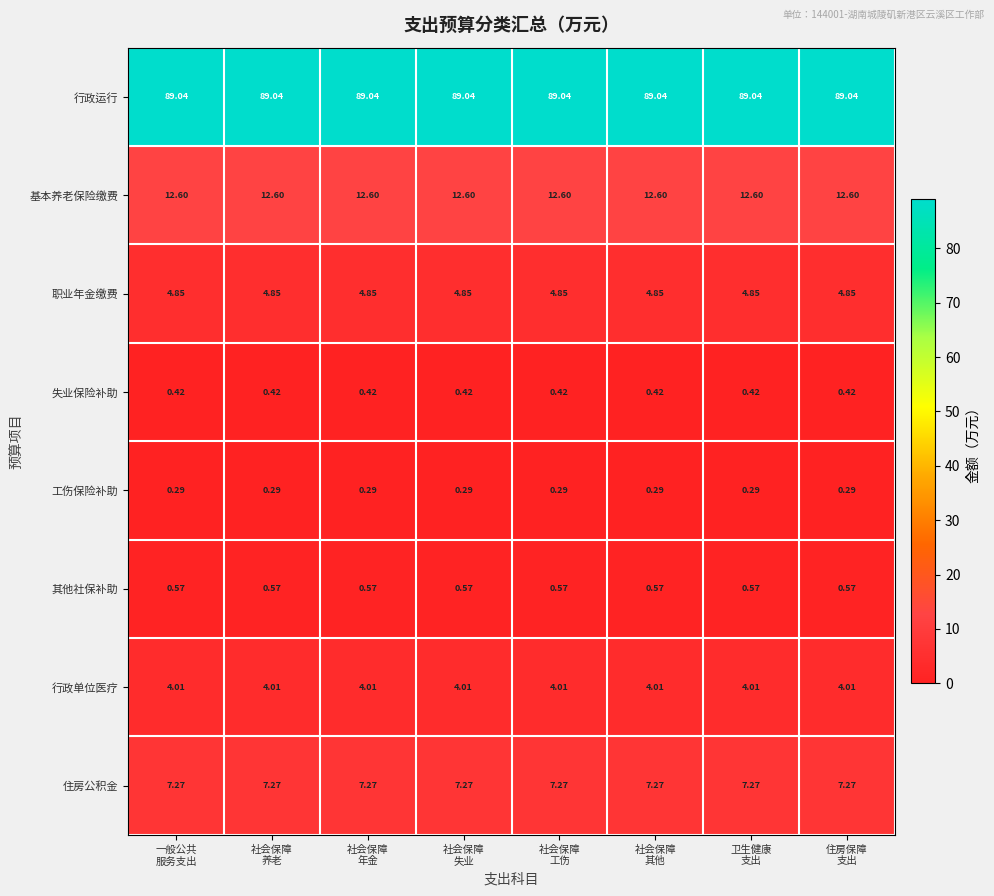

List the series in order of their peak value, lowest first.

工伤保险补助, 失业保险补助, 其他社保补助, 行政单位医疗, 职业年金缴费, 住房公积金, 基本养老保险缴费, 行政运行